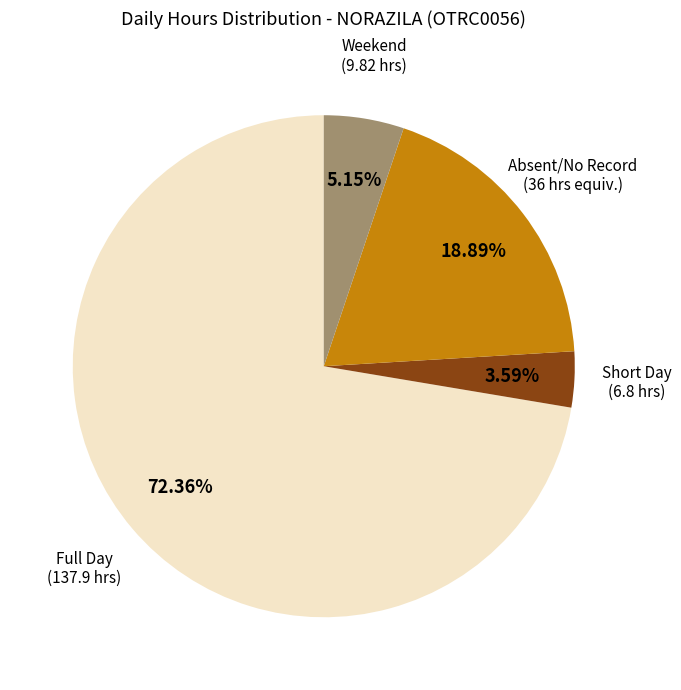

Which has a higher value, Short Day (6.8 hrs) or Full Day (137.9 hrs)?

Full Day (137.9 hrs)